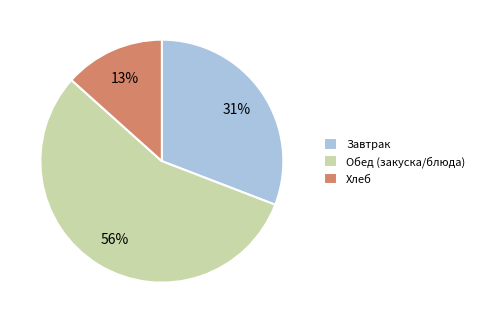

Is the sum of Завтрак and Хлеб greater than half?

No